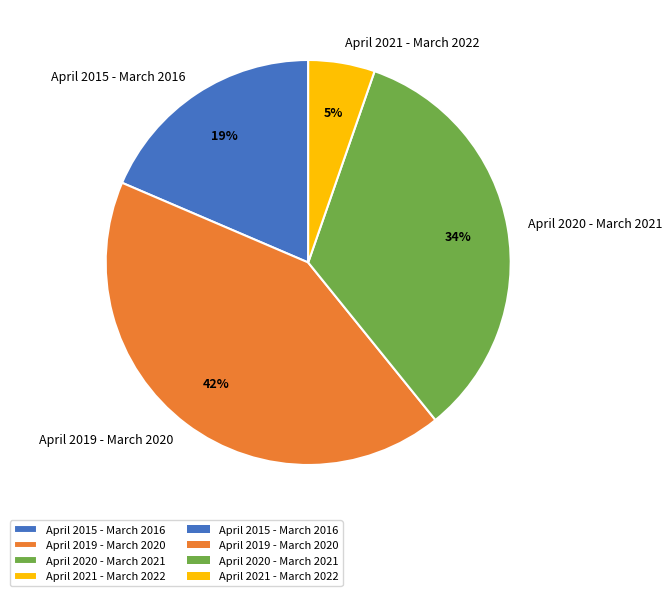

Does any single category account for the majority?

No